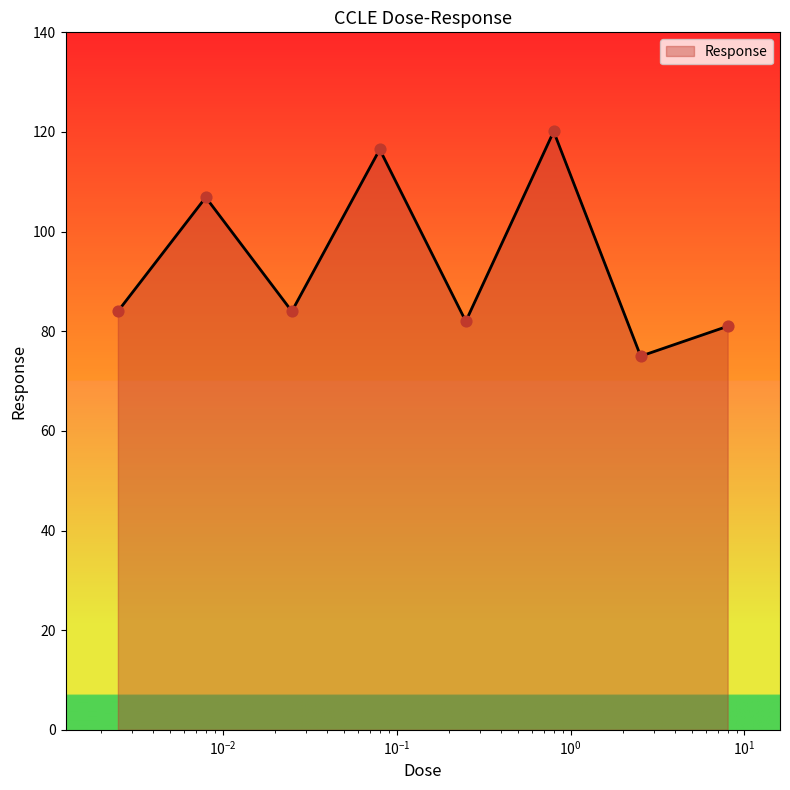

How many interior local valleys (lower than both neighbors) does the data have?

3